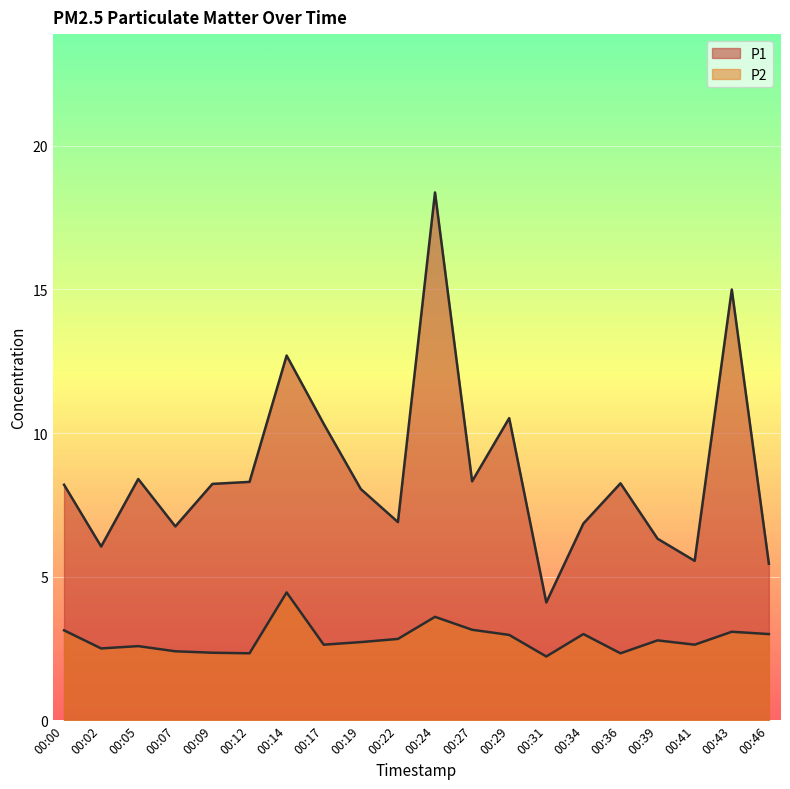

What is the minimum value shown in the chart?

2.2